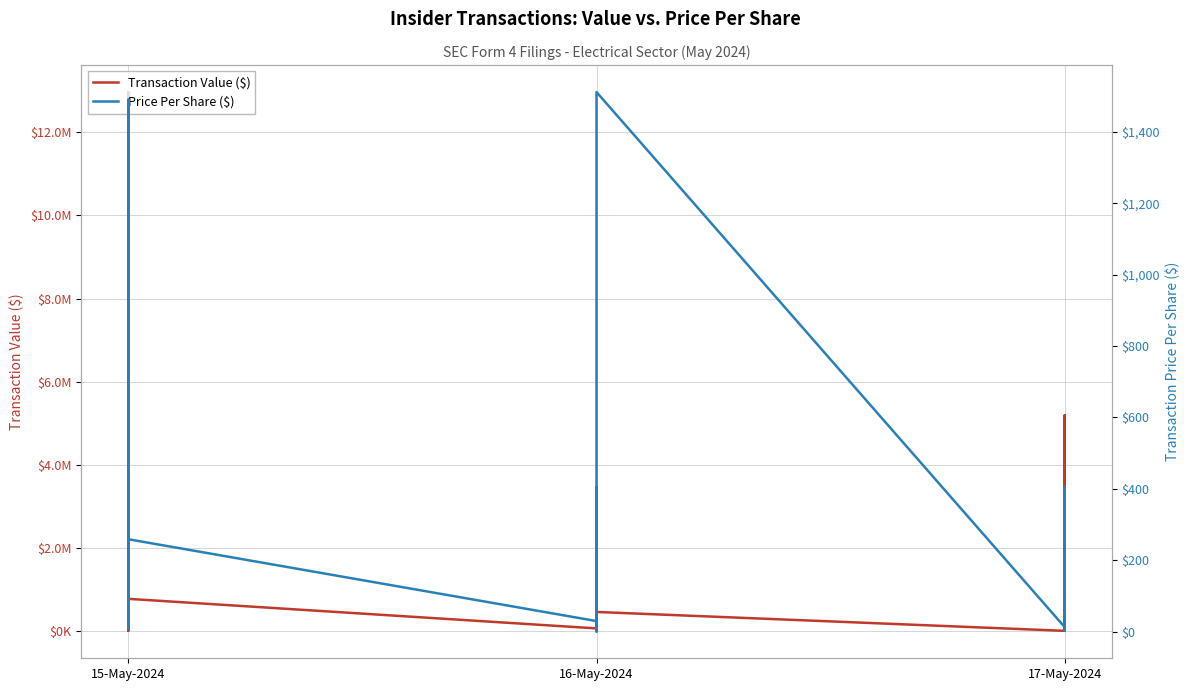

True or false: Transaction Value ($) and Price Per Share ($) cross at least once.

False